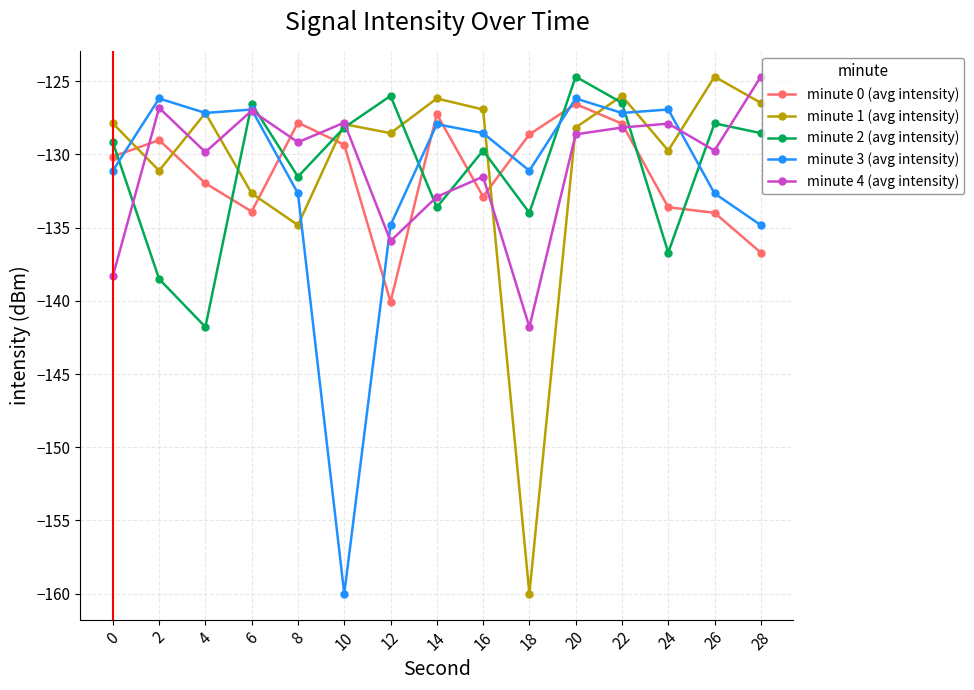

What is the value of the minute 4 (avg intensity) point at the 4th from the left?

-127.0